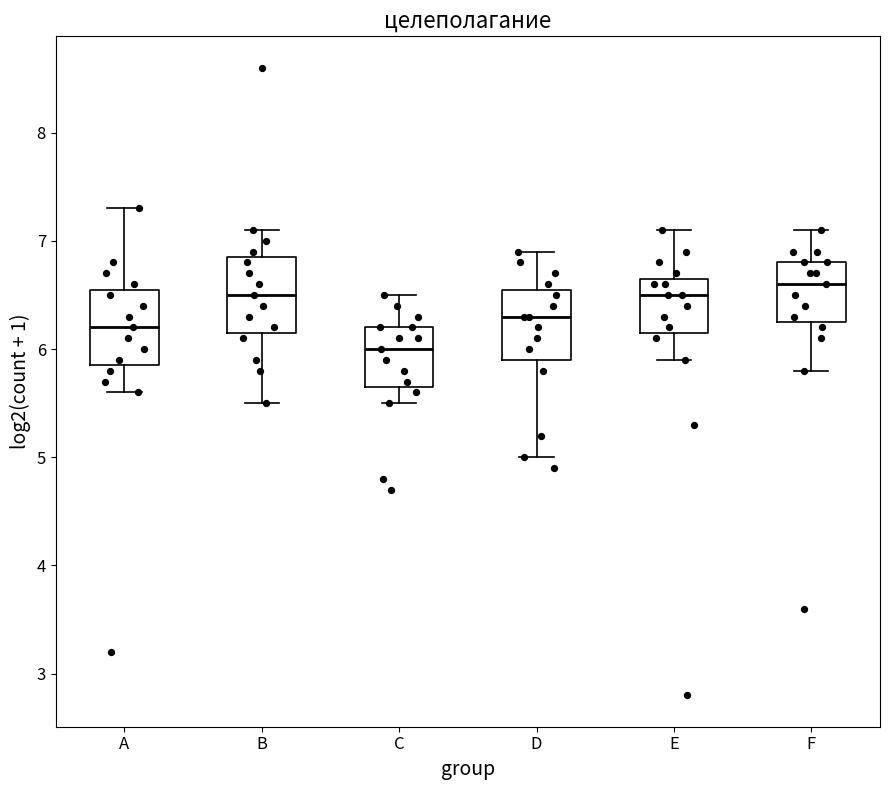

Which box has the lowest median line?

C